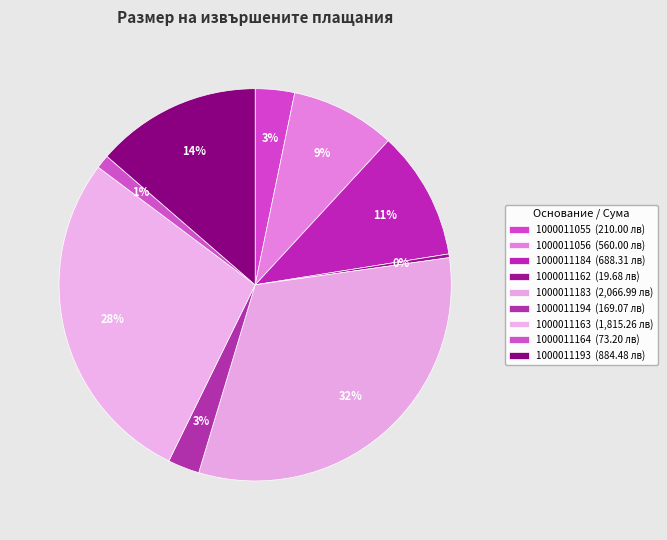

How many slices are in this pie chart?

9